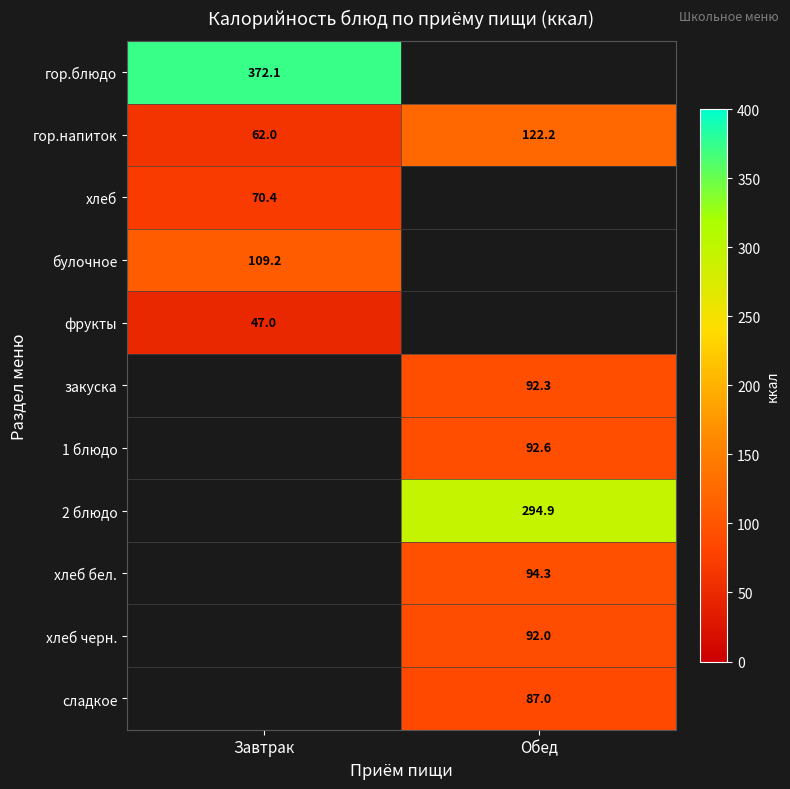

The value of фрукты at Завтрак is 81.5. True or false?

False